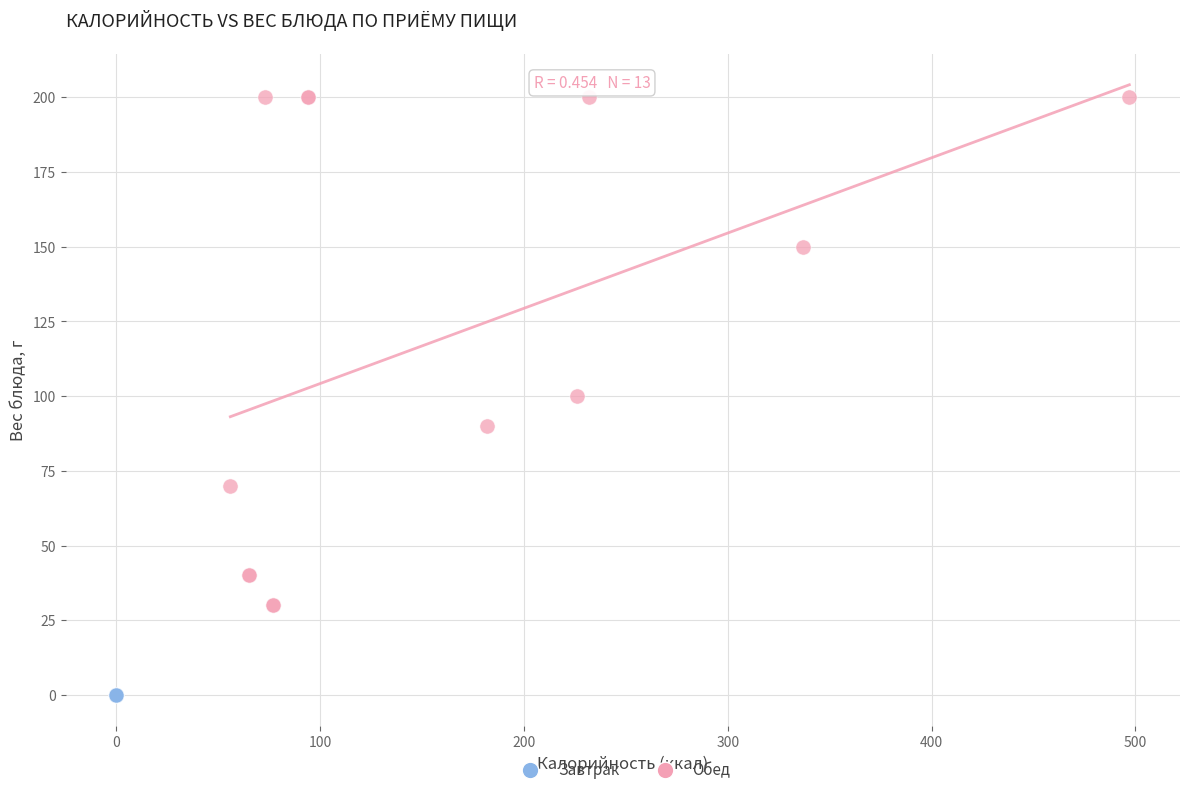

Which series contains the highest Y value?

Обед